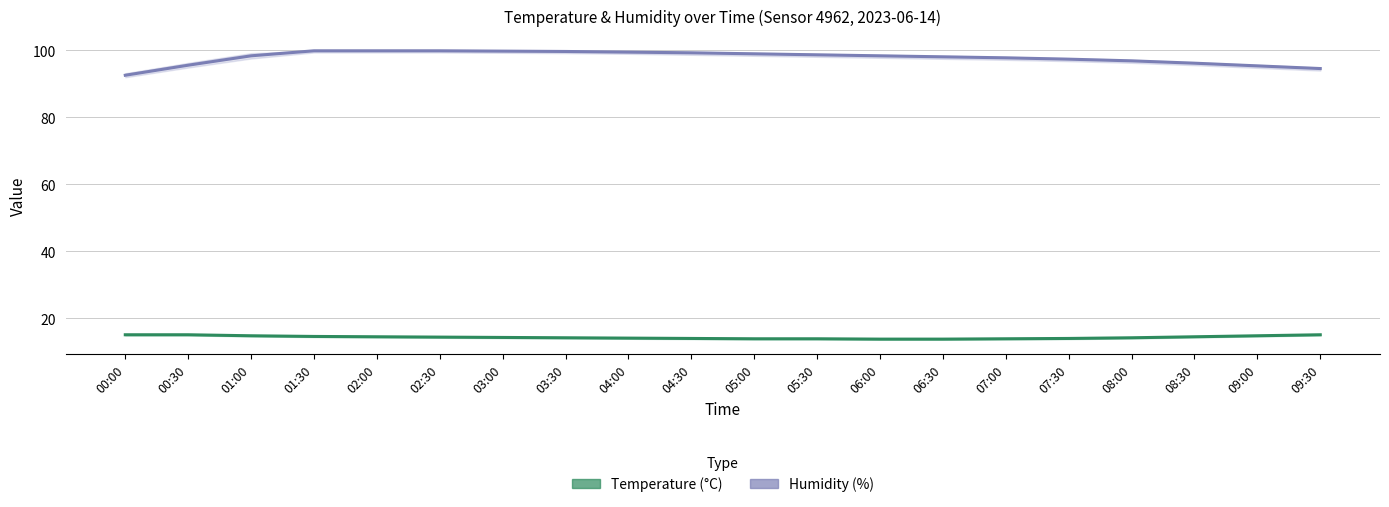

How many data points in Temperature (°C) are less than 14?

5